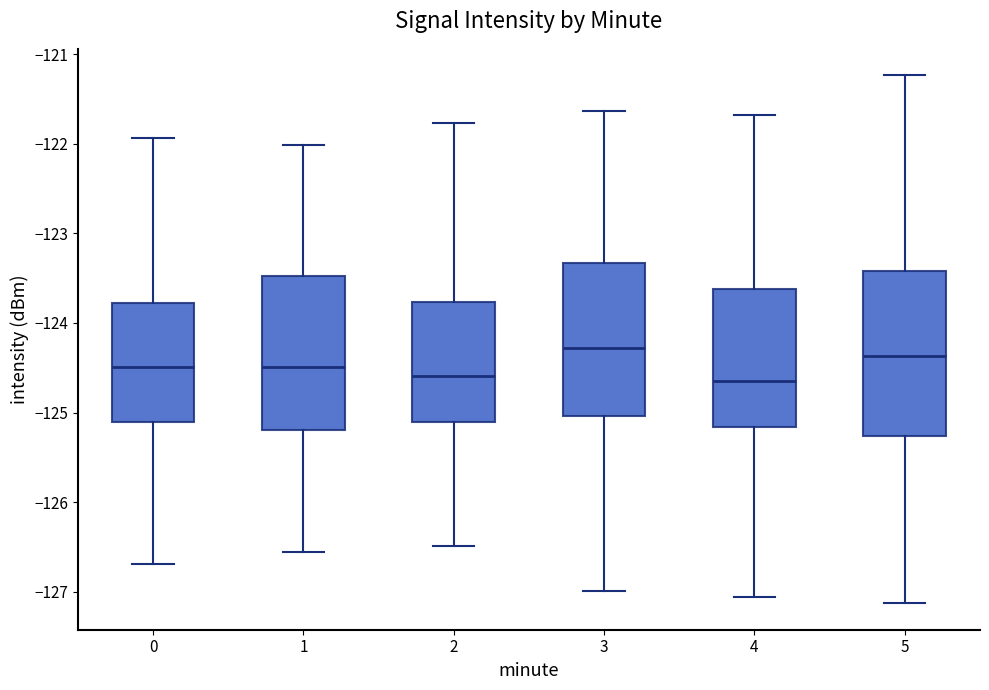

Reading left to right, transcribe this box plot: for each box, give where its median line is, the range the box spans, and where its two whiskers end, as read against the y-axis. The values are not printed on the chart, so give them approximately, as read against the axis.

0: median -124.5, box -125.1 to -123.8, whiskers -126.7 to -121.9
1: median -124.5, box -125.2 to -123.5, whiskers -126.6 to -122.0
2: median -124.6, box -125.1 to -123.8, whiskers -126.5 to -121.8
3: median -124.3, box -125.0 to -123.3, whiskers -127.0 to -121.6
4: median -124.6, box -125.2 to -123.6, whiskers -127.1 to -121.7
5: median -124.4, box -125.3 to -123.4, whiskers -127.1 to -121.2